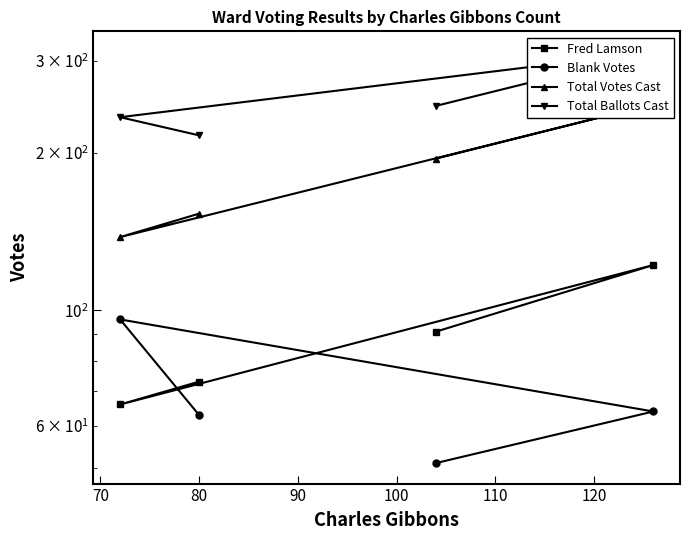

What is the average value of the Total Ballots Cast series?

252